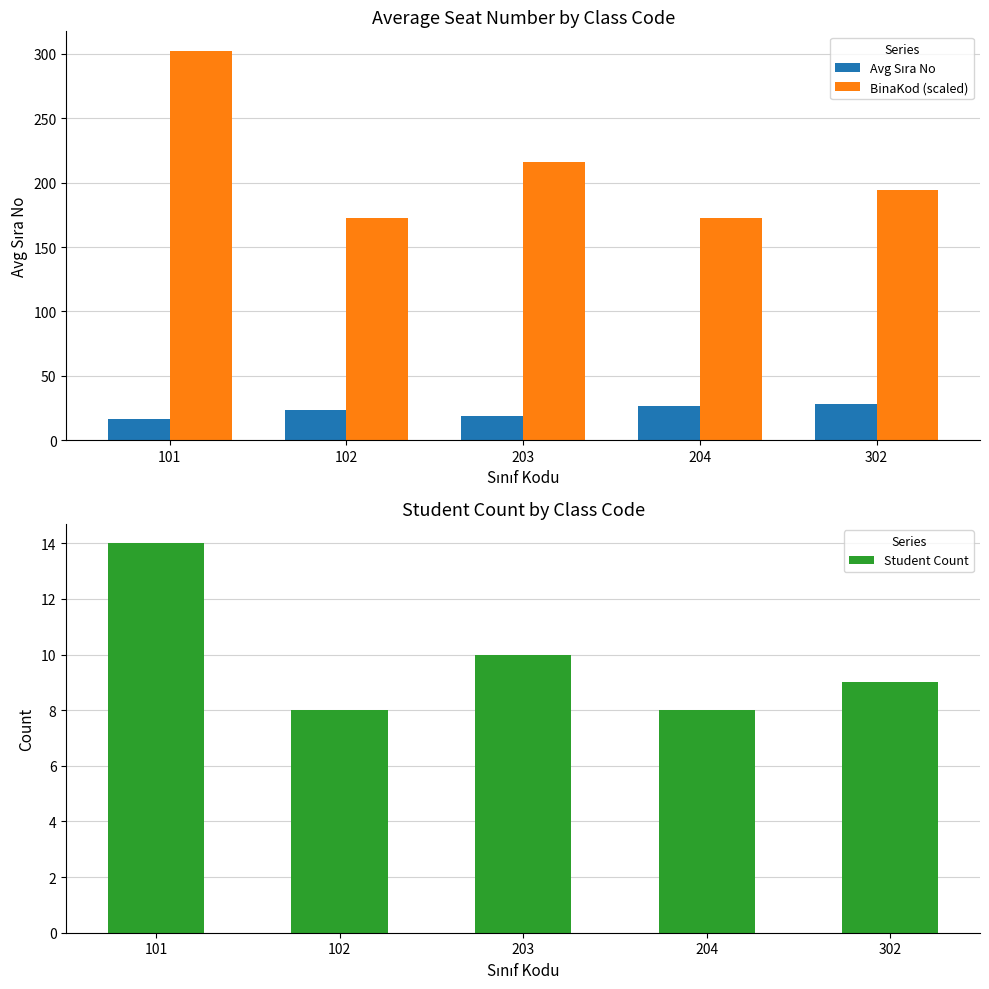

List the labels in order of Avg Sıra No value, smallest first.

101, 203, 102, 204, 302